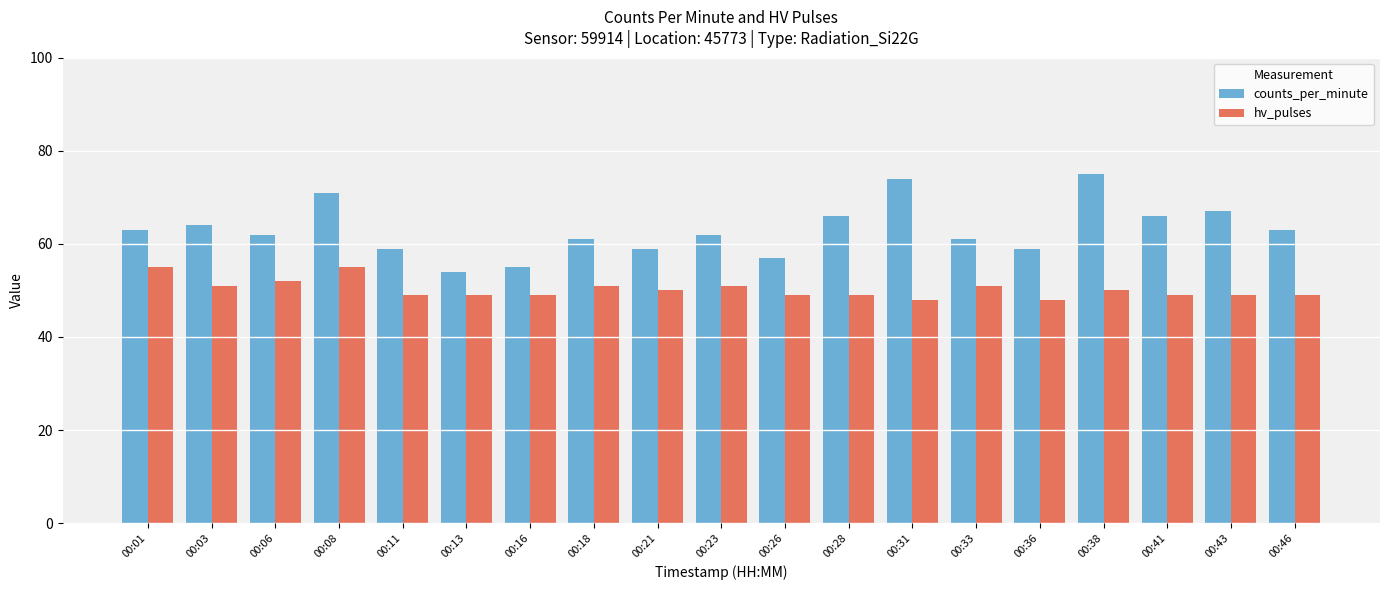

Which series has the largest total across all categories?

counts_per_minute